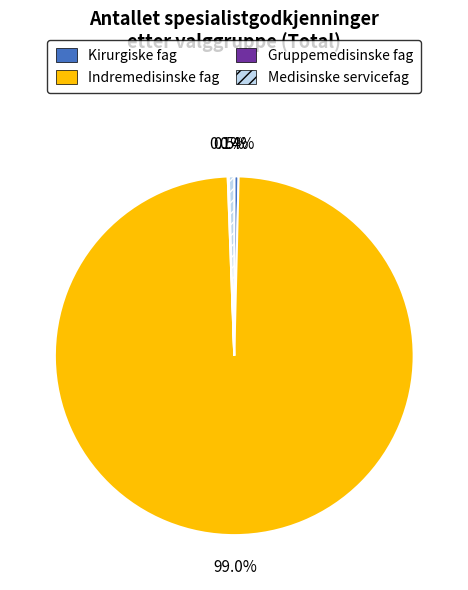

Which category accounts for the majority?

Indremedisinske fag